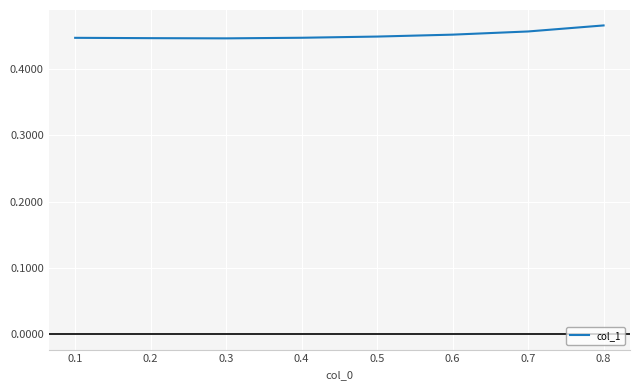

What is the sum of the values at 0.8 and 0.3?

0.9